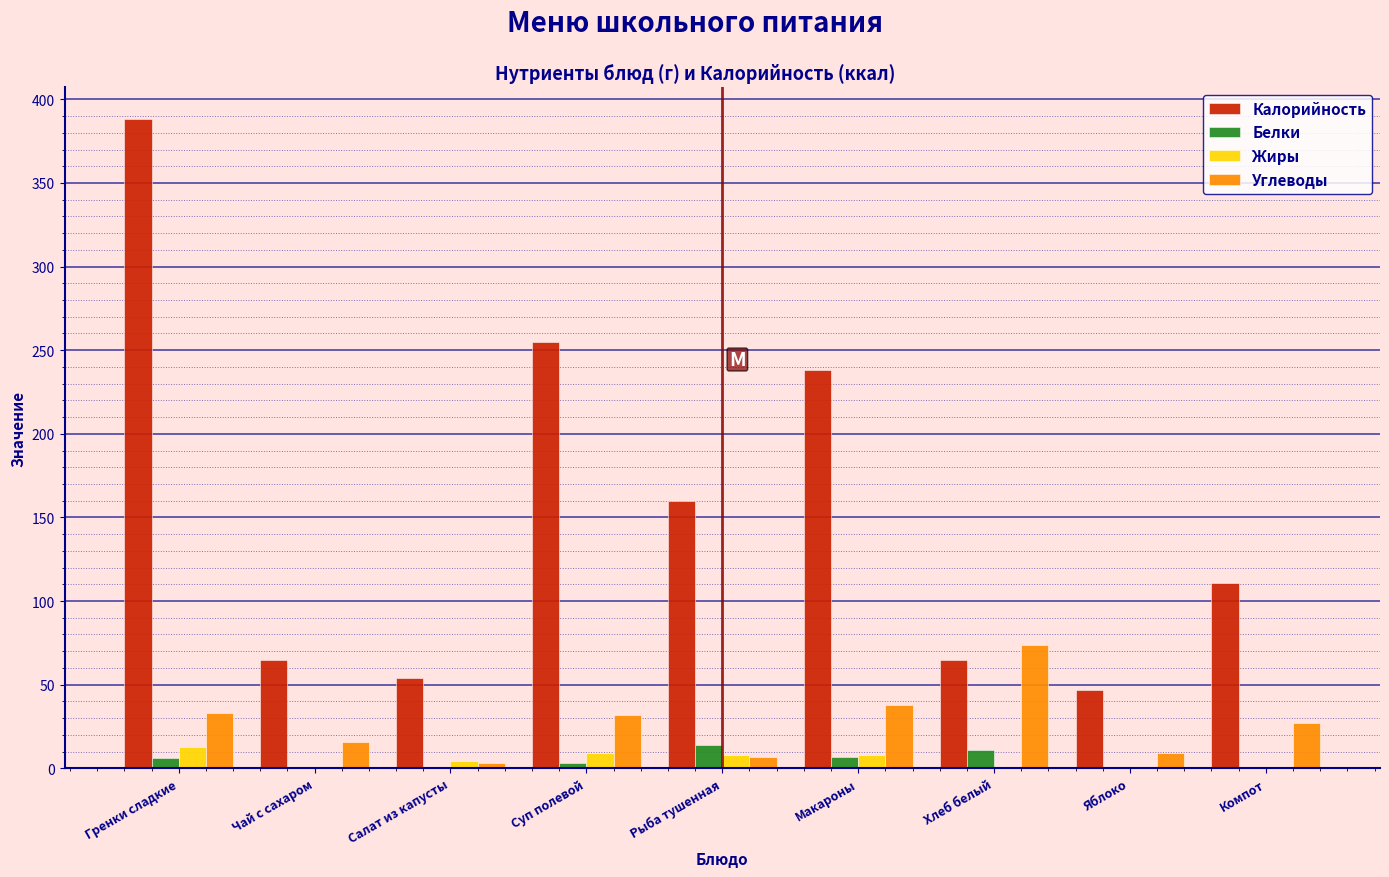

The Калорийность series shows 85.8 at Суп полевой. True or false?

False